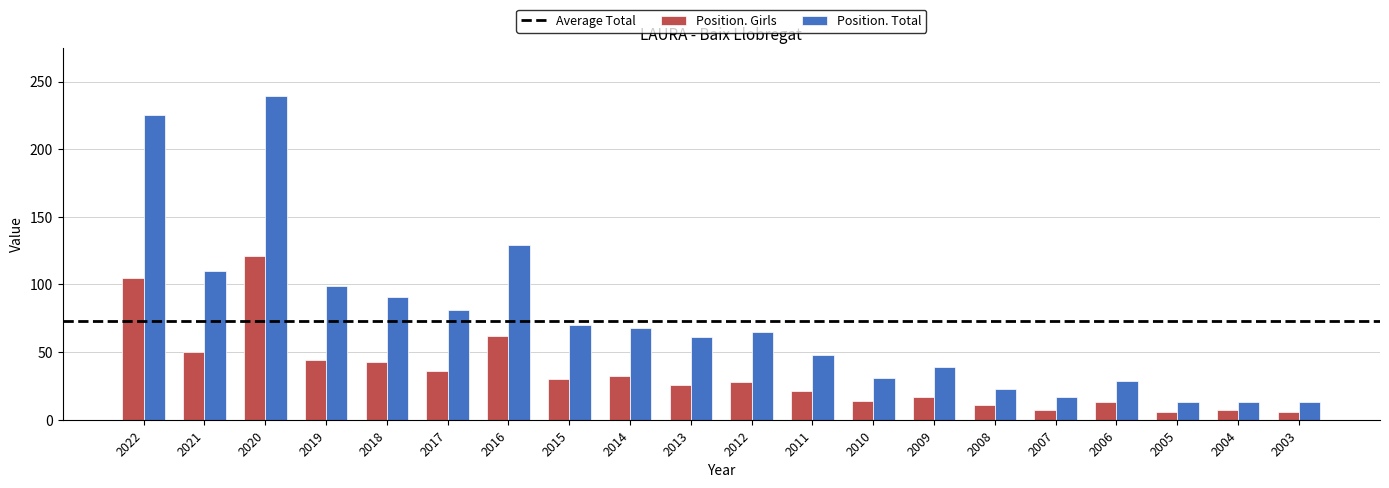

How many distinct data groups are displayed?

2